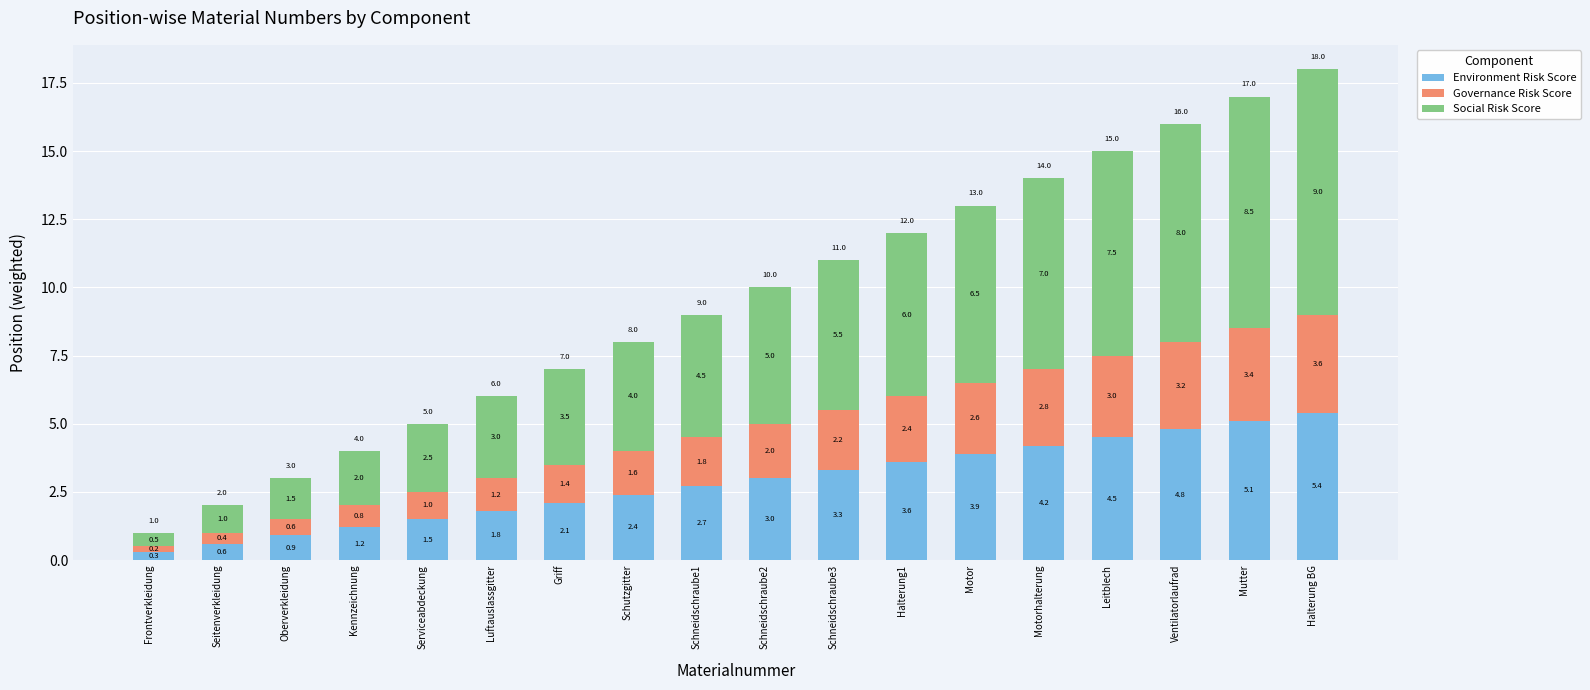

Which category has the highest value in the Environment Risk Score series?

Halterung BG